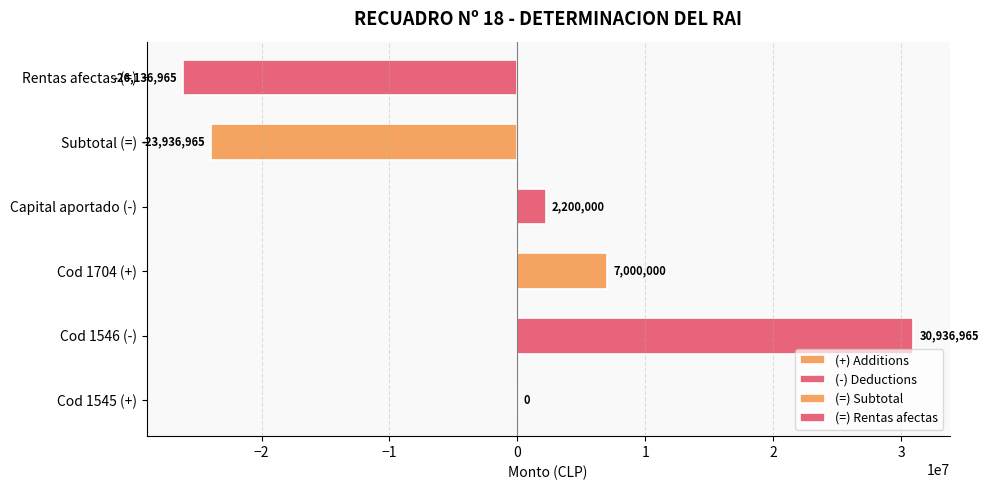

What is the total value across all series at −2?

9200000.0